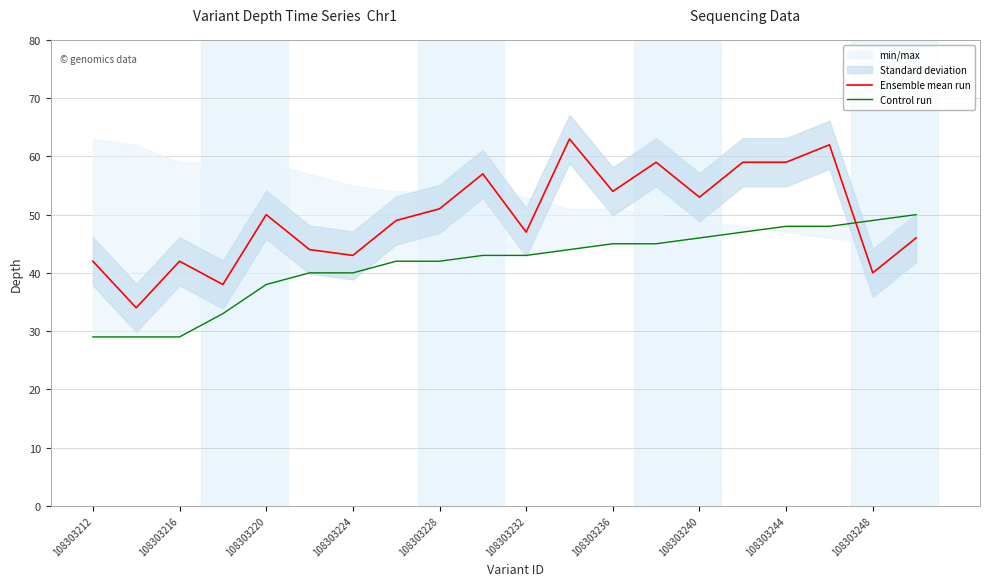

Which series ends up on top after the final intersection of Ensemble mean run and Control run?

Control run